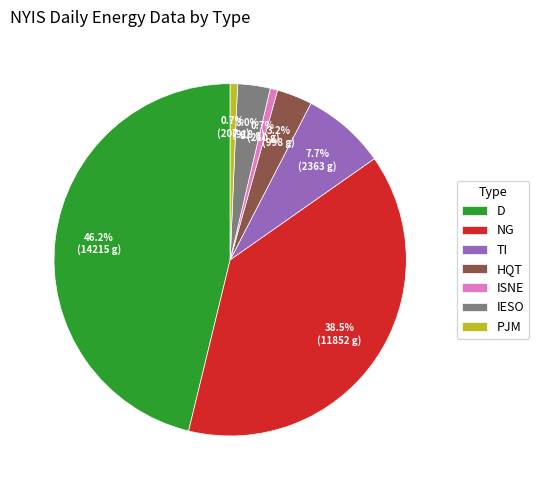

How many segments does this pie chart have?

7